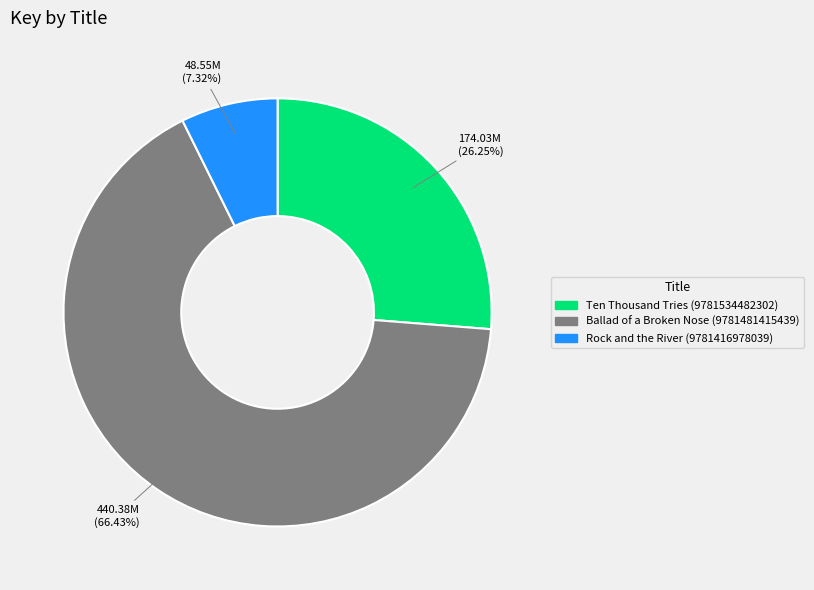

To the nearest percent, what portion does Ten Thousand Tries (9781534482302) represent?

26%